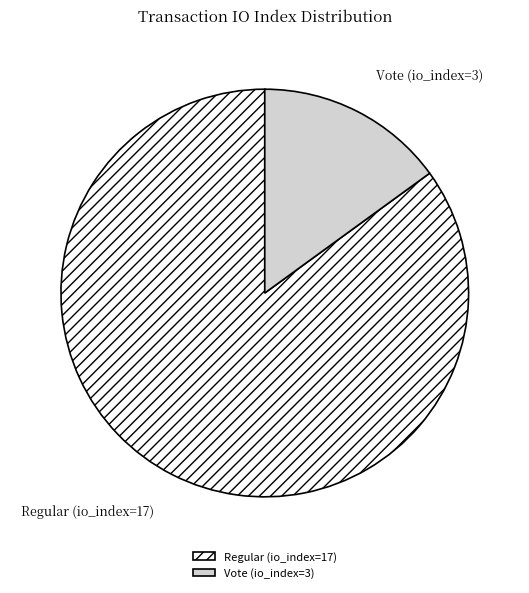

Count the number of slices in the pie.

2